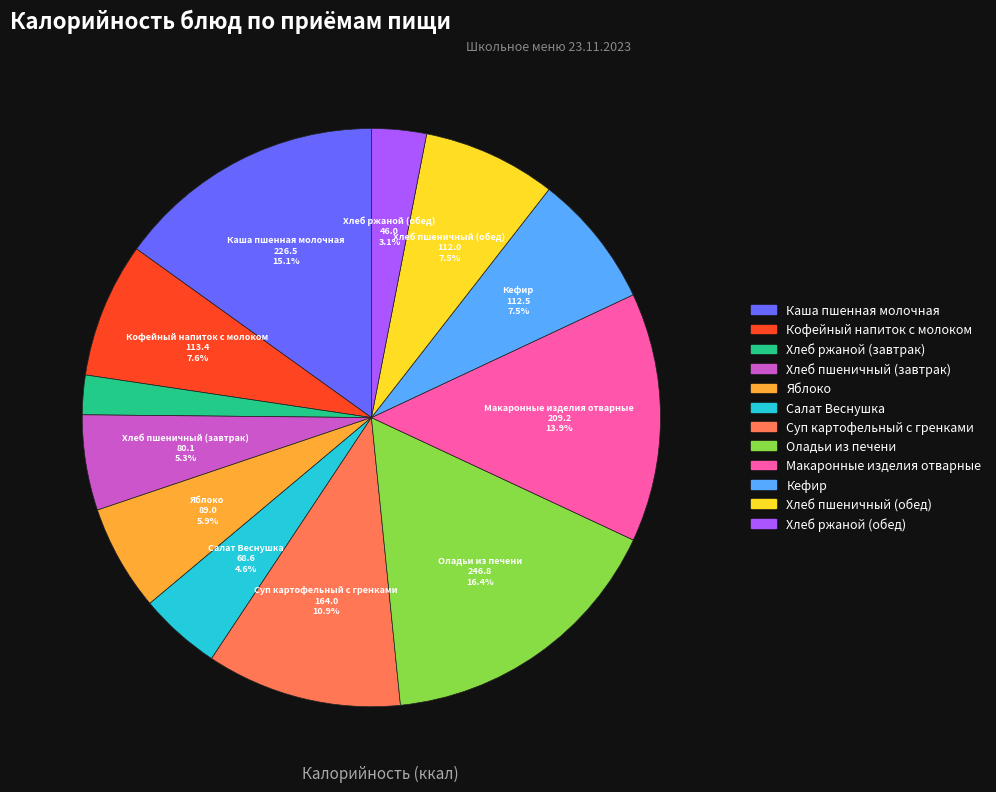

What percentage do Хлеб пшеничный (завтрак) and Хлеб ржаной (обед) together represent?

8.4%